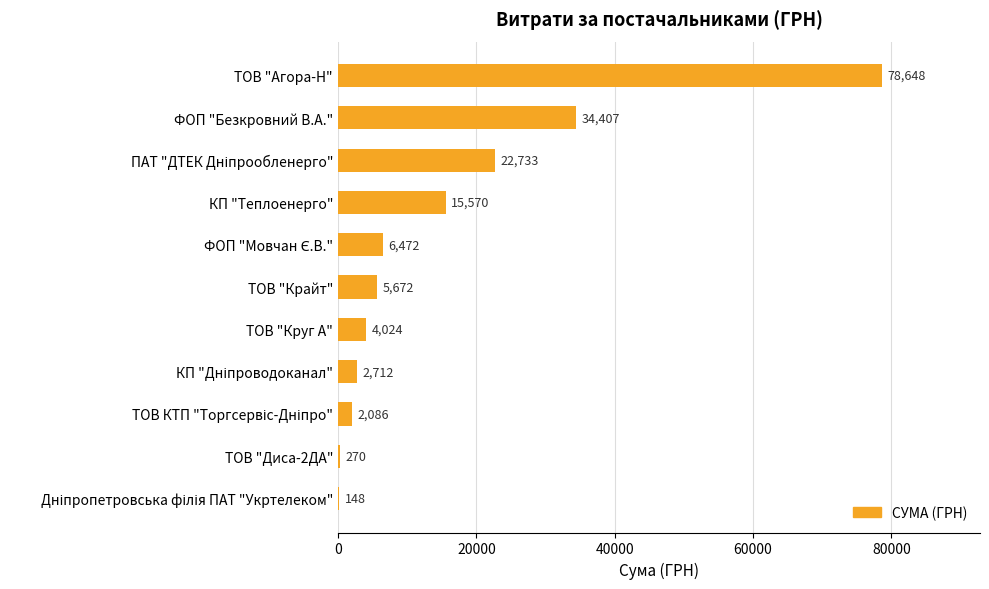

At which label is the value closest to 39398?

ФОП "Безкровний В.А."